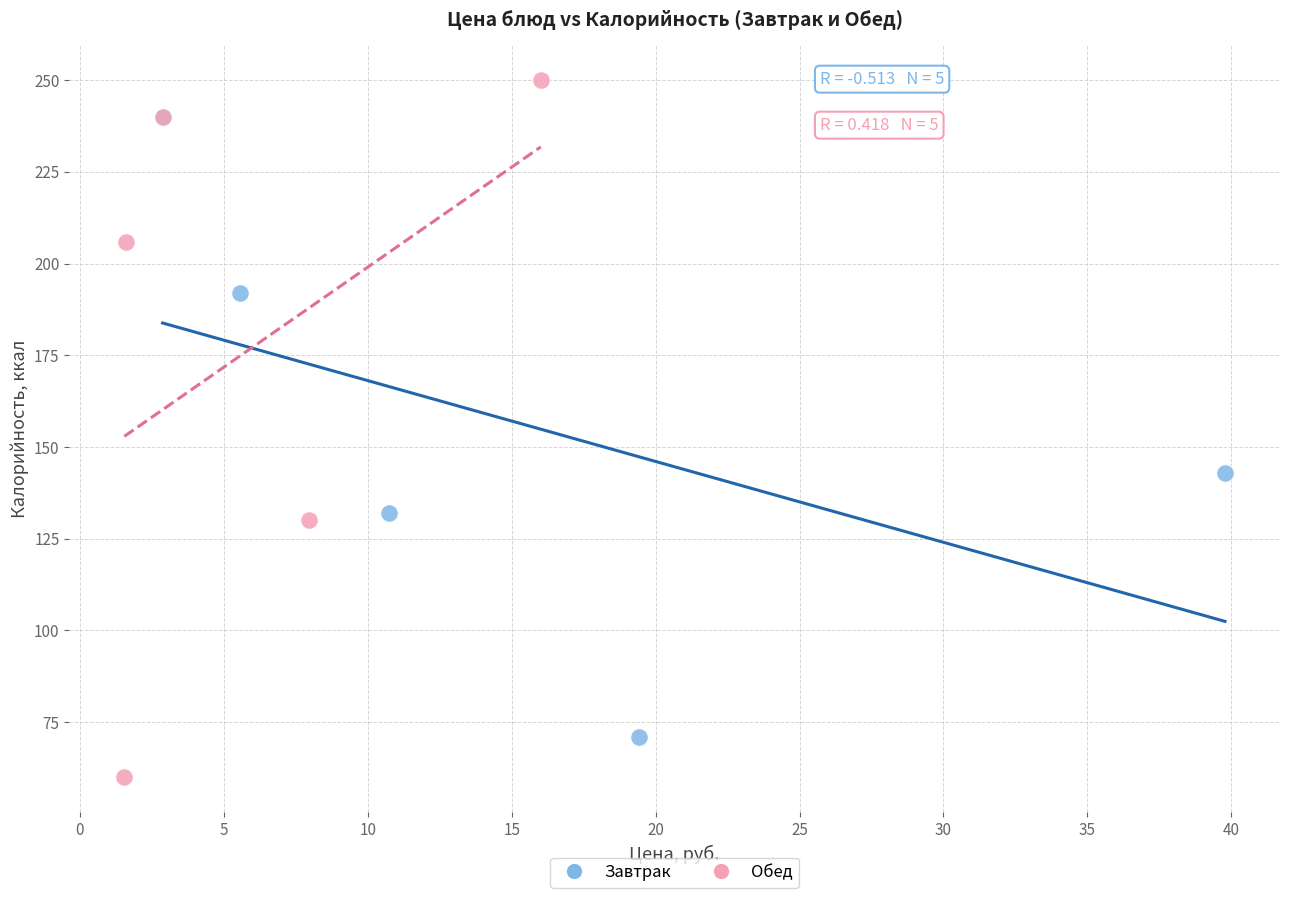

Which series contains the highest Y value?

Обед